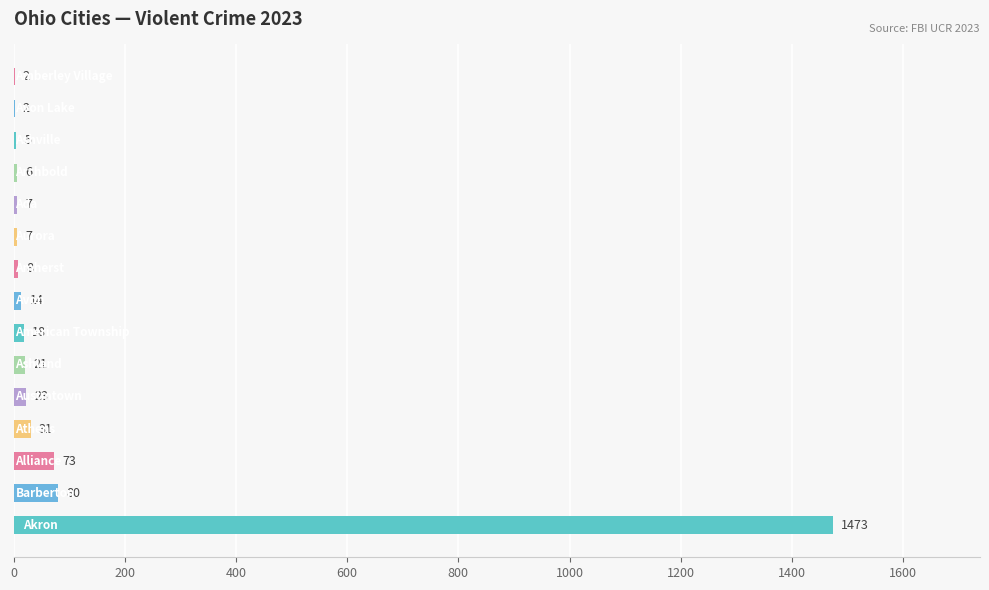

What is the maximum value shown in the chart?

1473